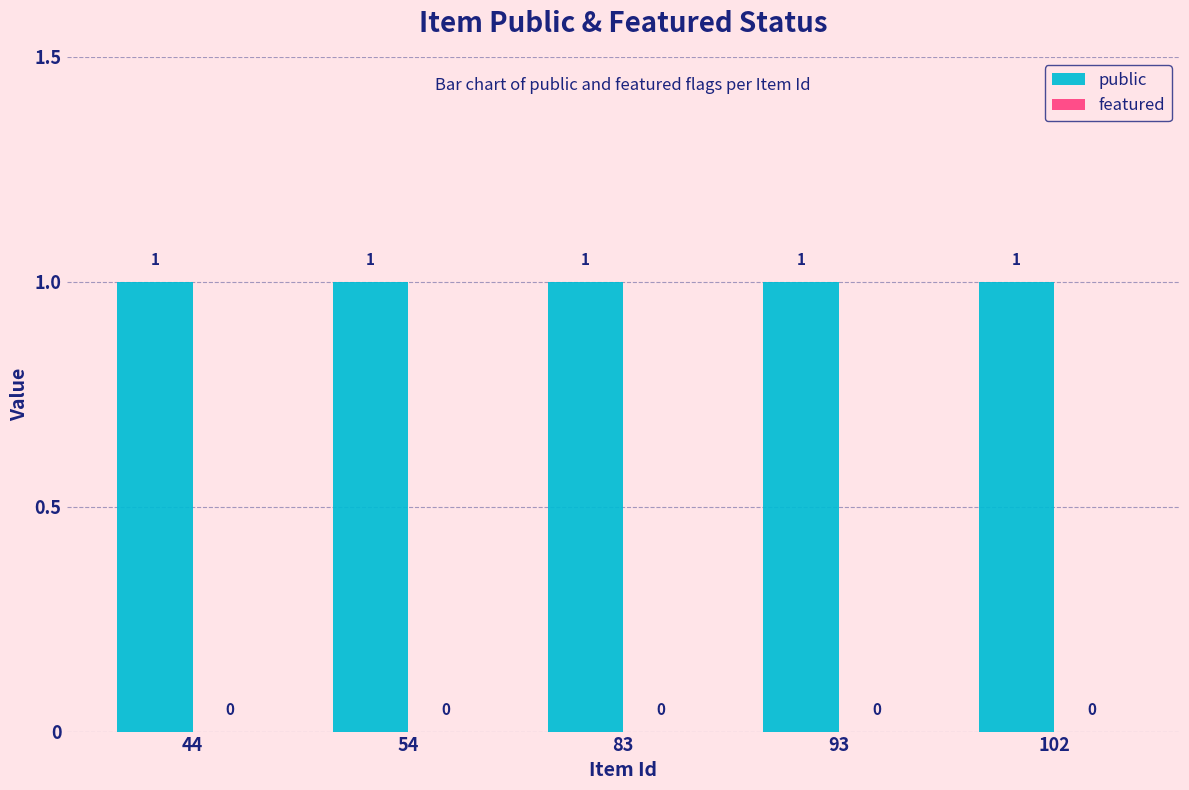

How many bars are there in total?

10